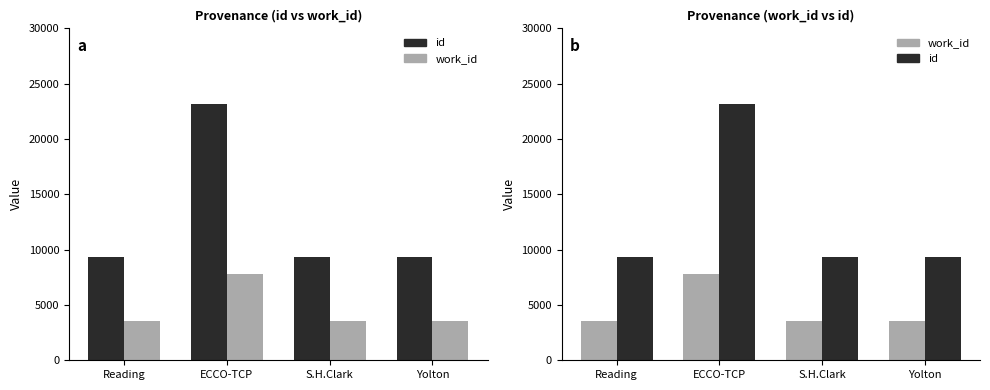

Reading left to right, extract all data points from this chart.

id: 9305	23158	9305	9311
work_id: 3591	7753	3591	3593